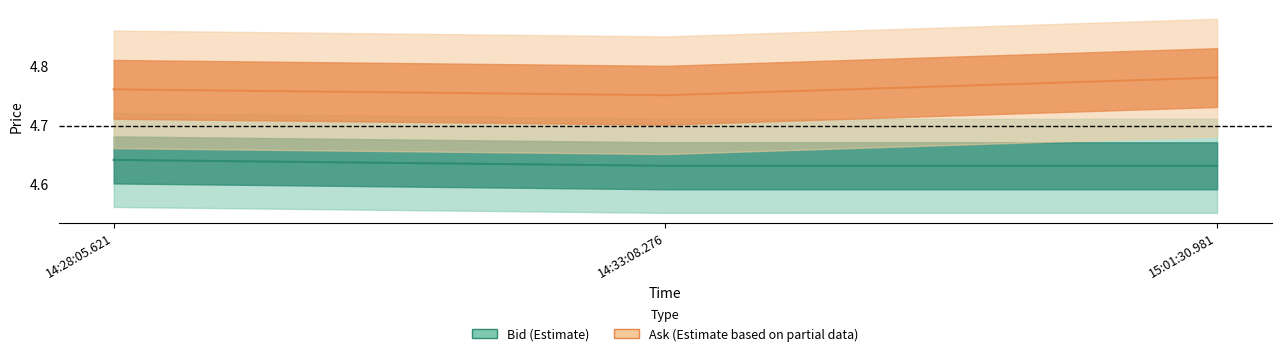

At which category is the sum across all series the highest?

15:01:30.981